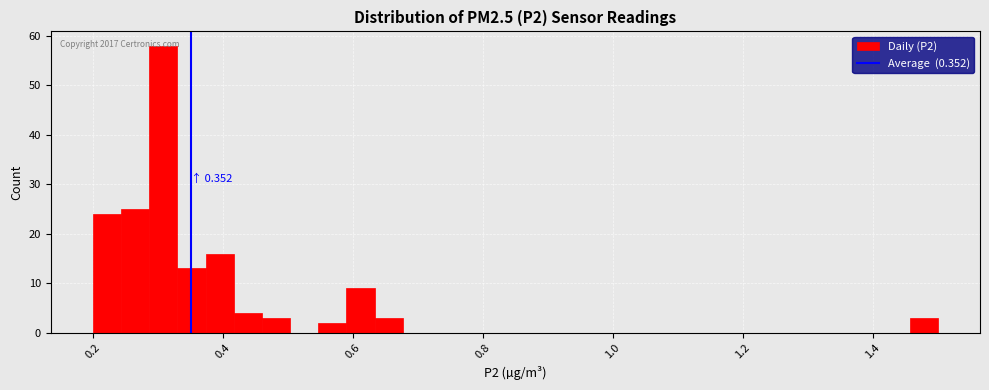

Read against the x-axis, roughly where is the centre of the tallest bar?

0.30